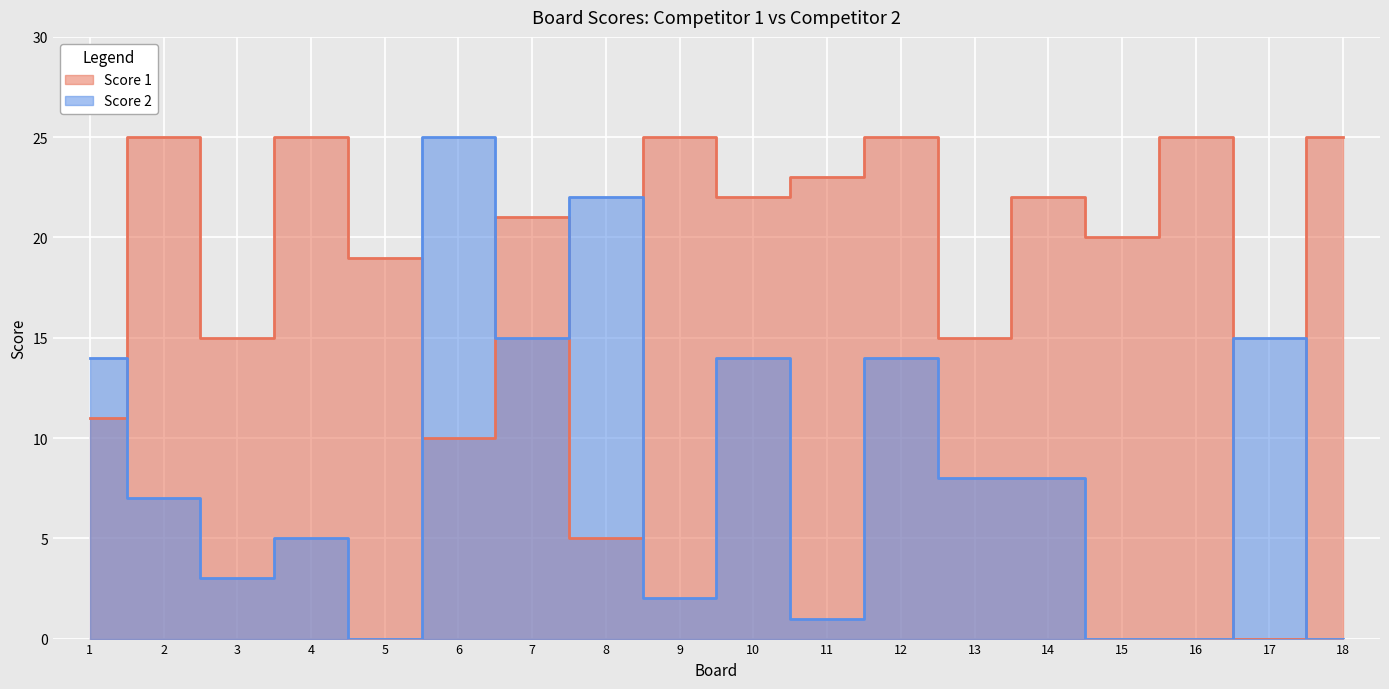

At which label does Score 2 reach its peak?

6